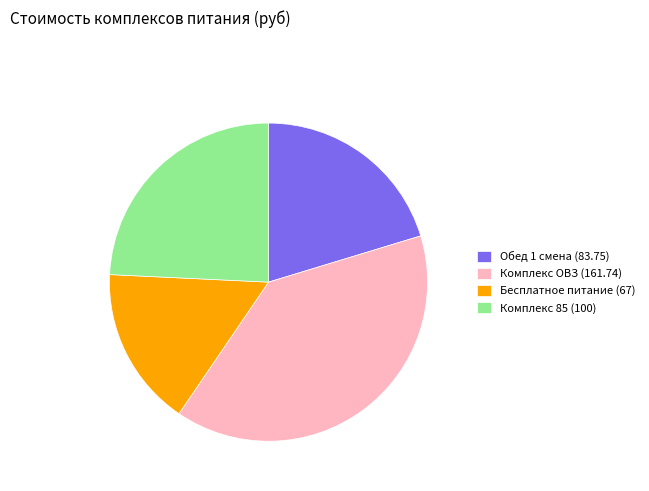

What is the largest slice in the pie chart?

Комплекс ОВЗ (161.74)